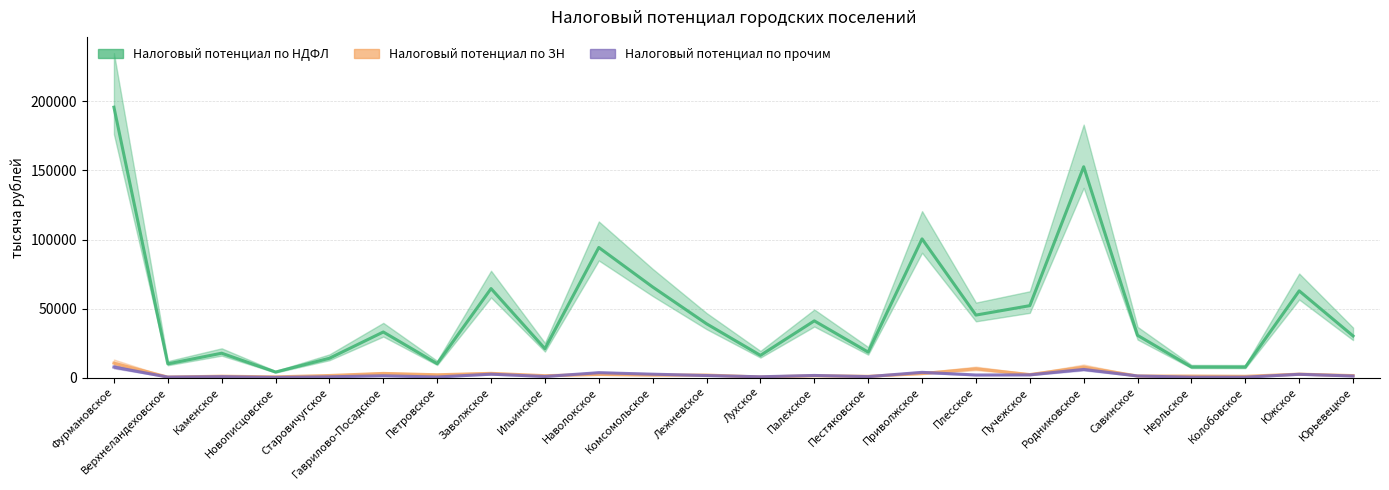

What is the label of the 13th point from the left?

Лухское